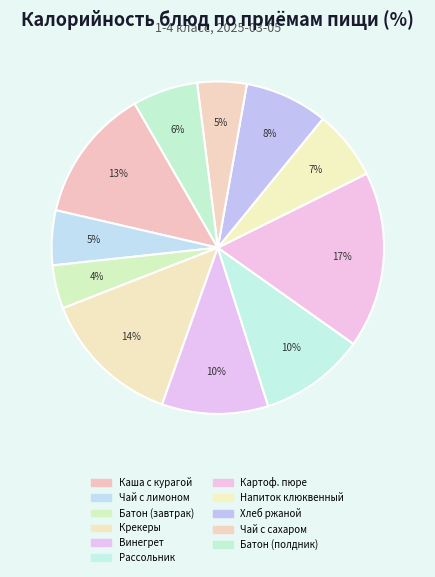

Is Хлеб ржаной the majority of the pie?

No